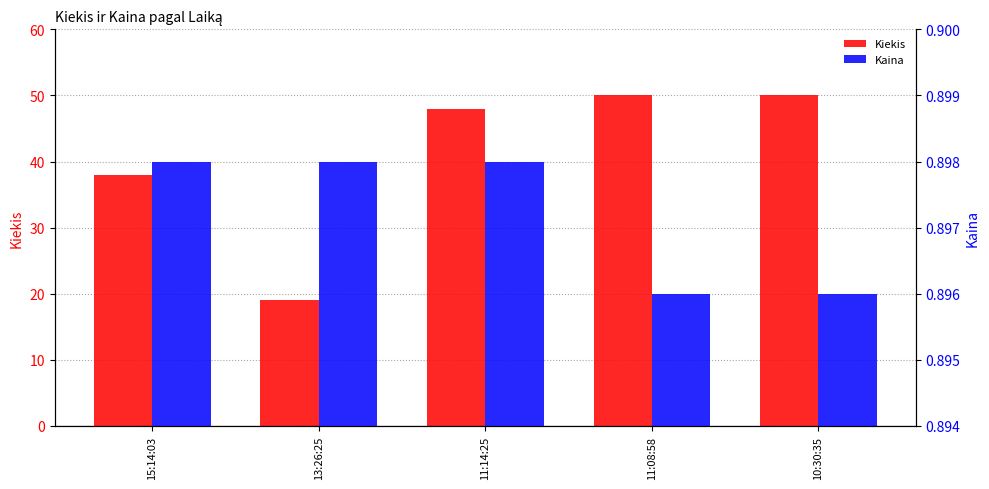

What position from the right is 11:14:25?

3